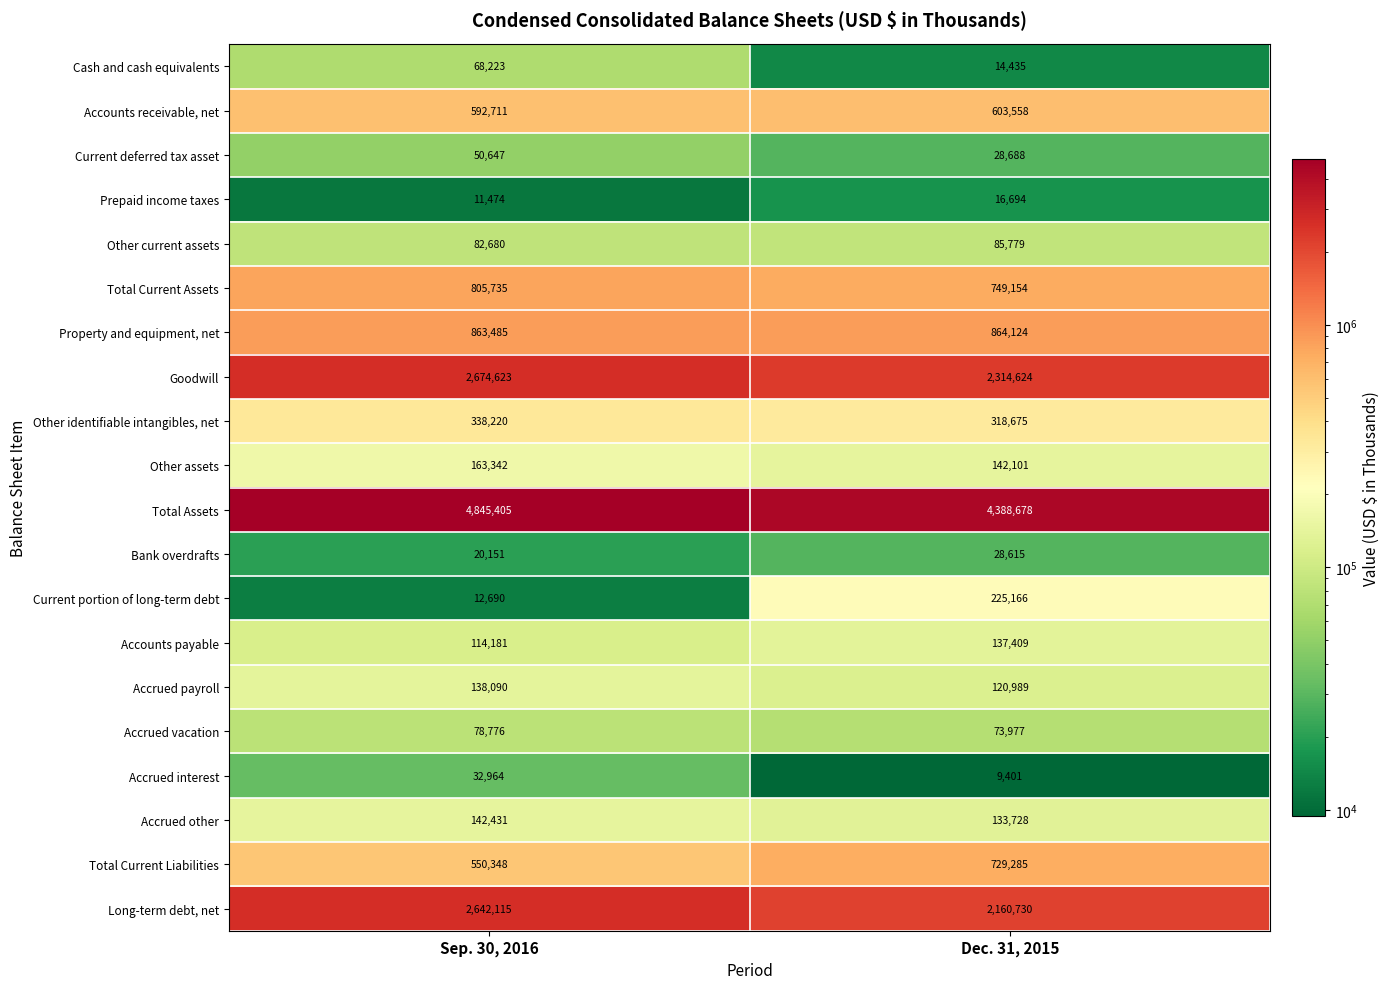

What is the maximum value shown in the chart?

4845405